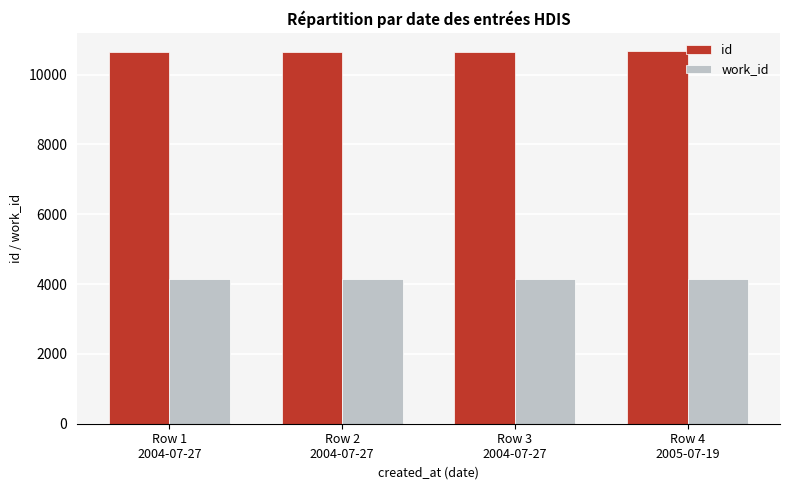

What is the maximum value shown in the chart?

10665